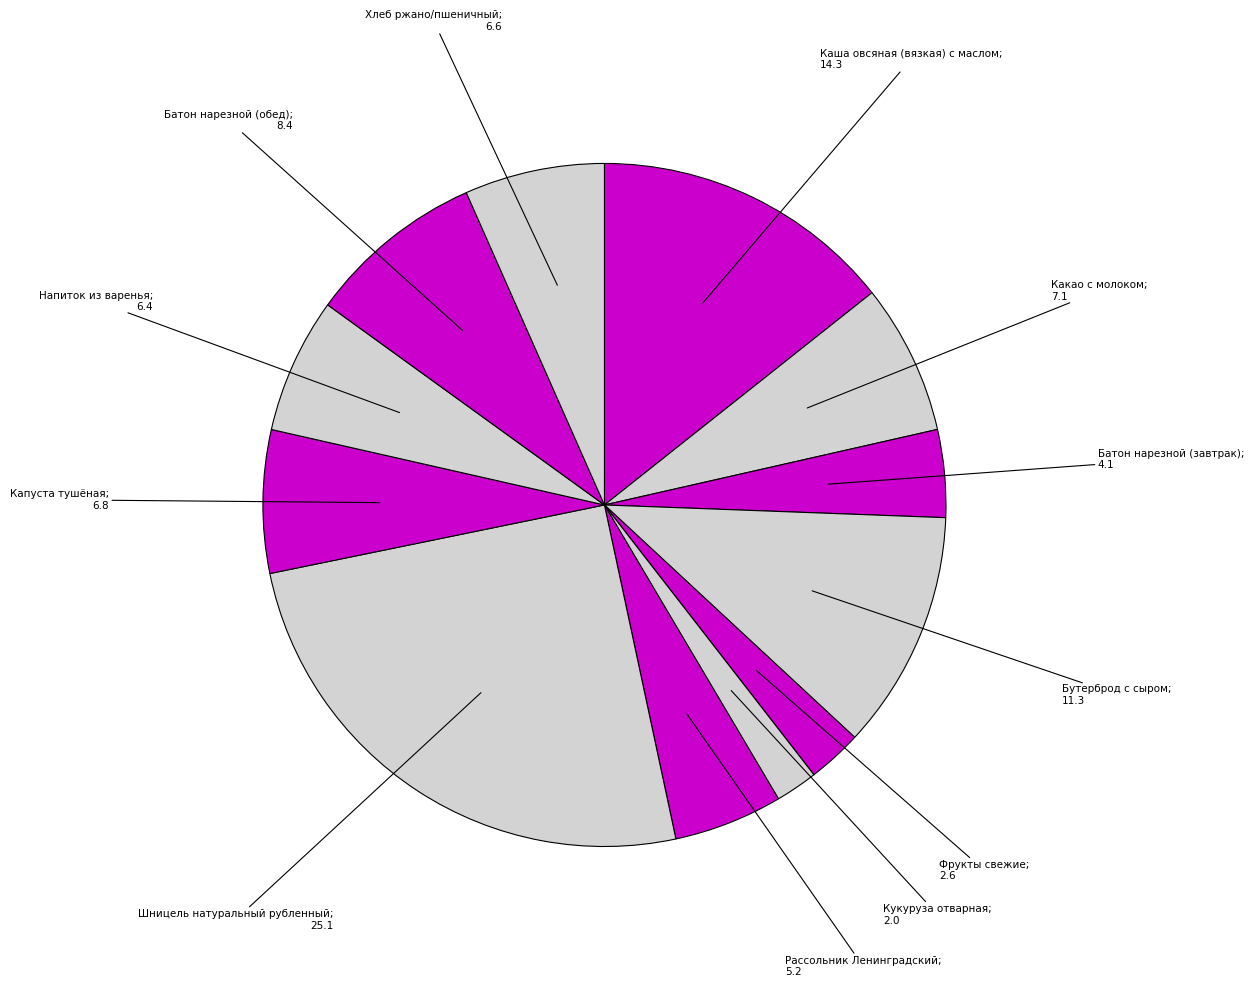

Which slice is the smallest?

Кукуруза отварная